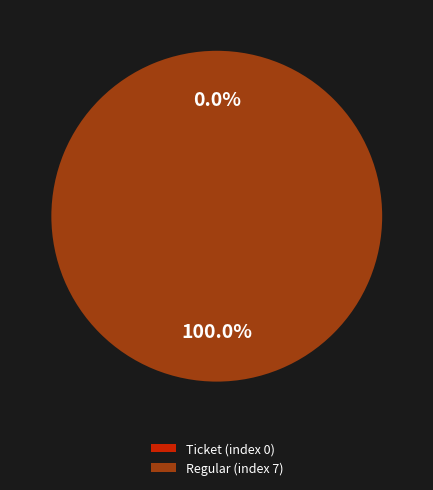

Between Ticket (index 0) and Regular (index 7), which is larger?

Regular (index 7)